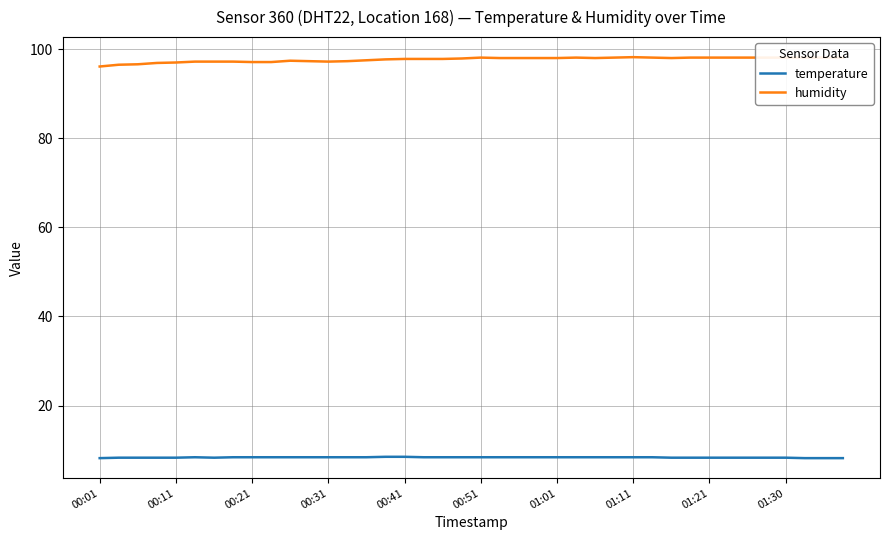

List the series in order of their peak value, lowest first.

temperature, humidity